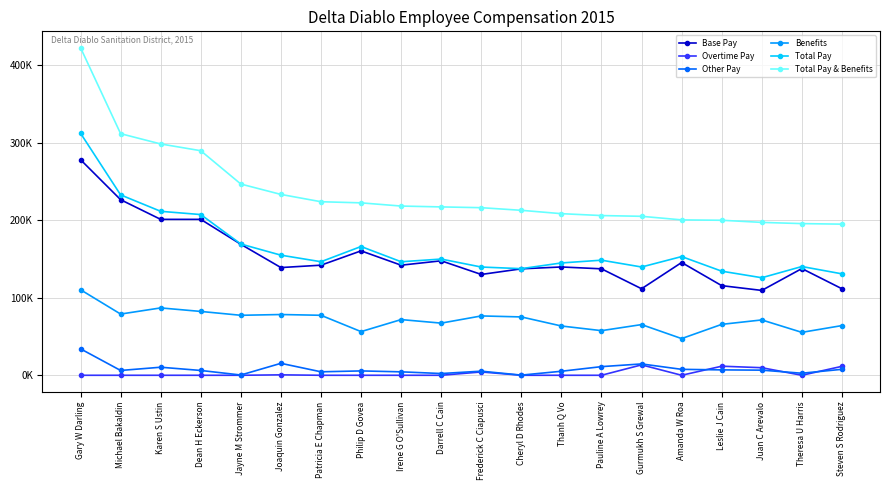

After their last crossing, which series has the higher values: Other Pay or Overtime Pay?

Overtime Pay